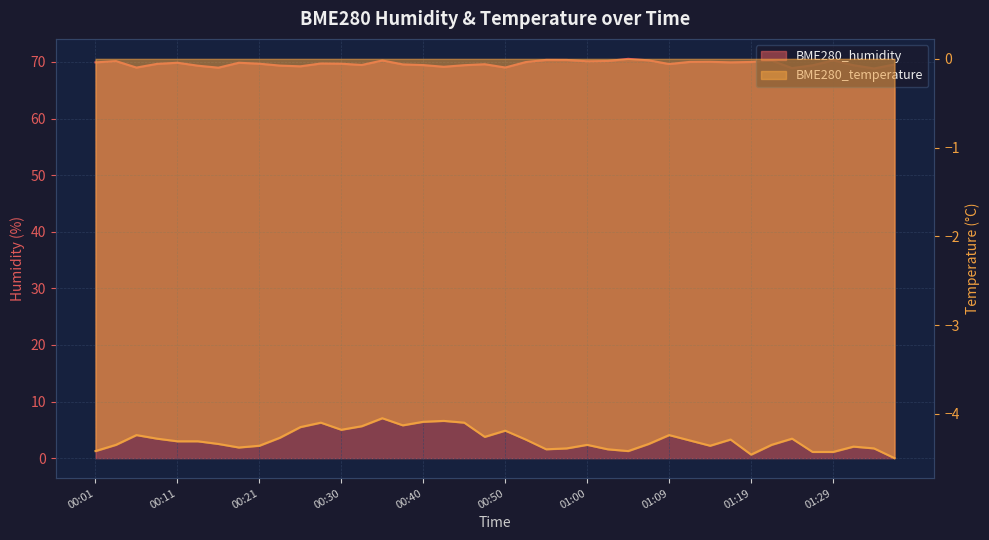

What is the sum of all BME280_temperature values?

-171.7